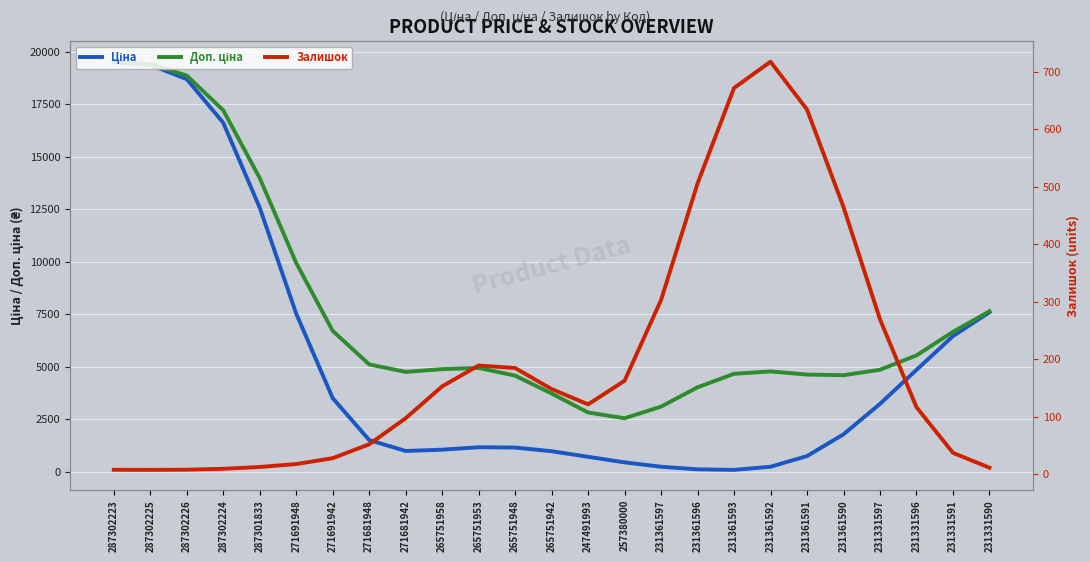

What is the value of the Ціна point at the 6th from the left?

7524.3